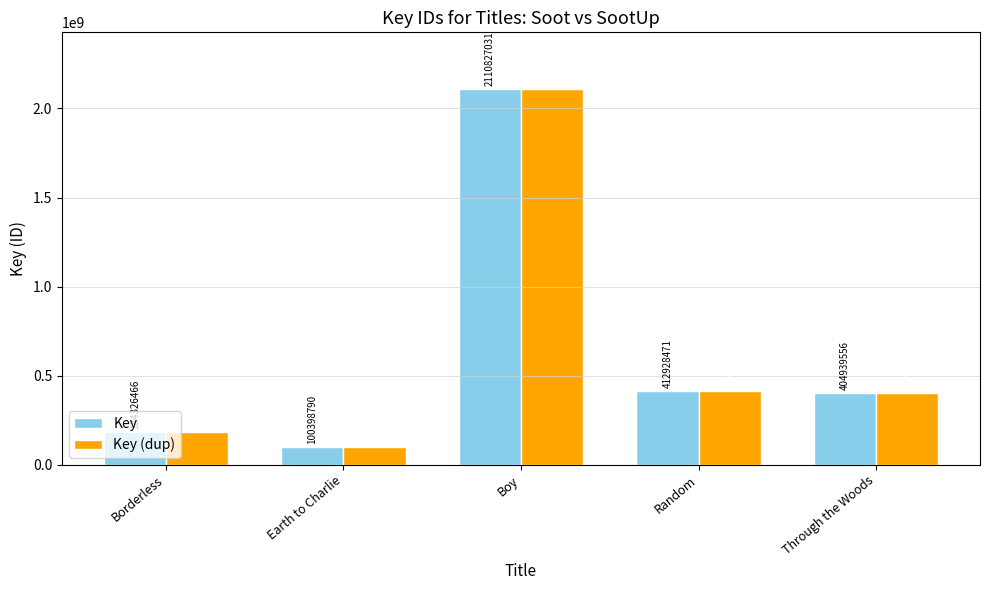

The Key series shows 275100888 at Borderless. True or false?

False